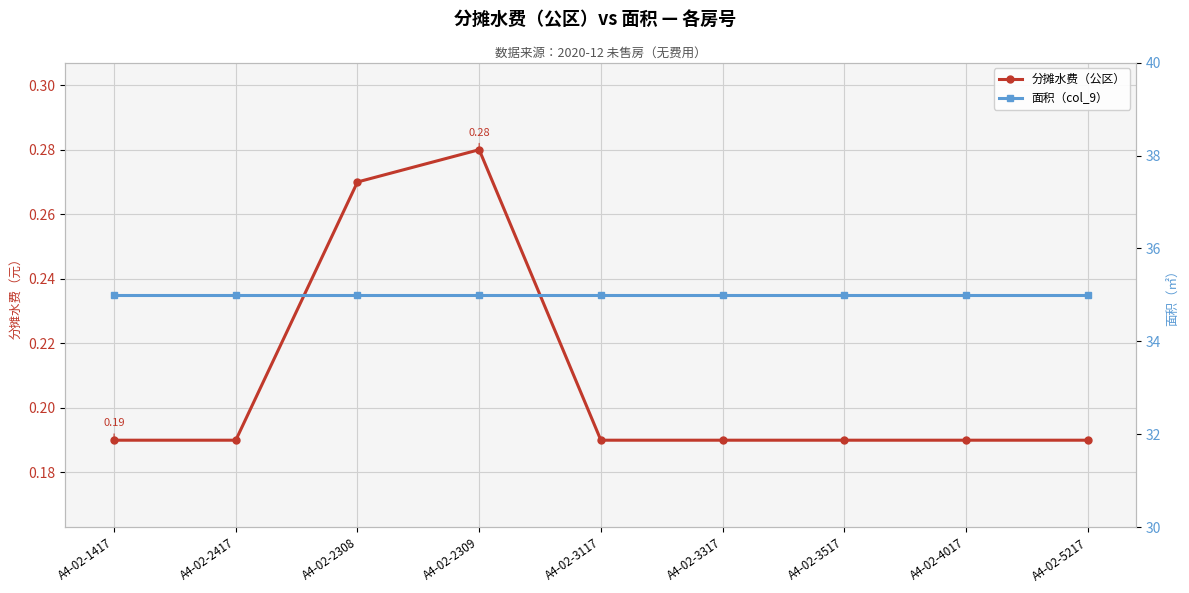

True or false: 面积（col_9） and 分摊水费（公区） cross at least once.

False